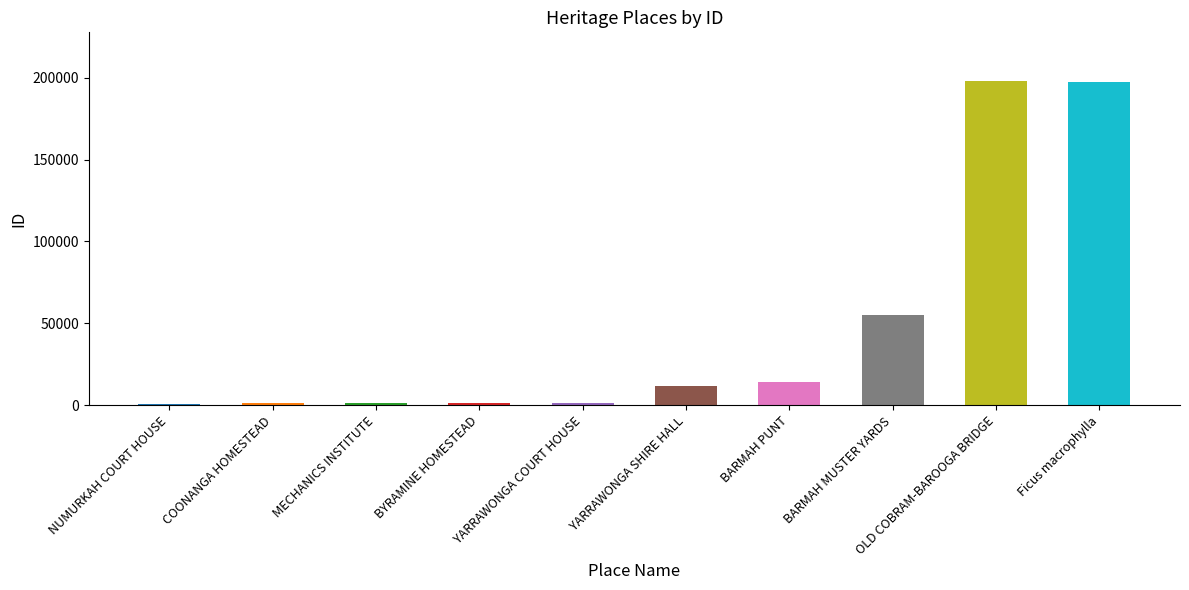

What is the average value?

48187